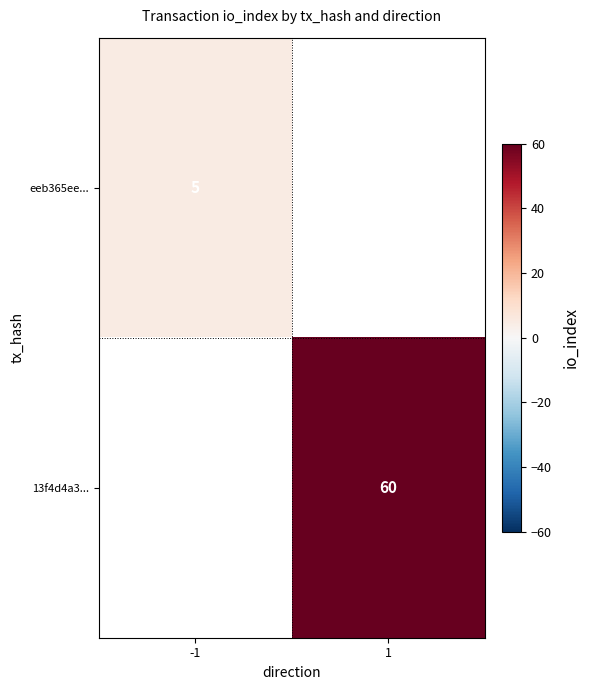

Which label corresponds to the largest value in the chart?

1